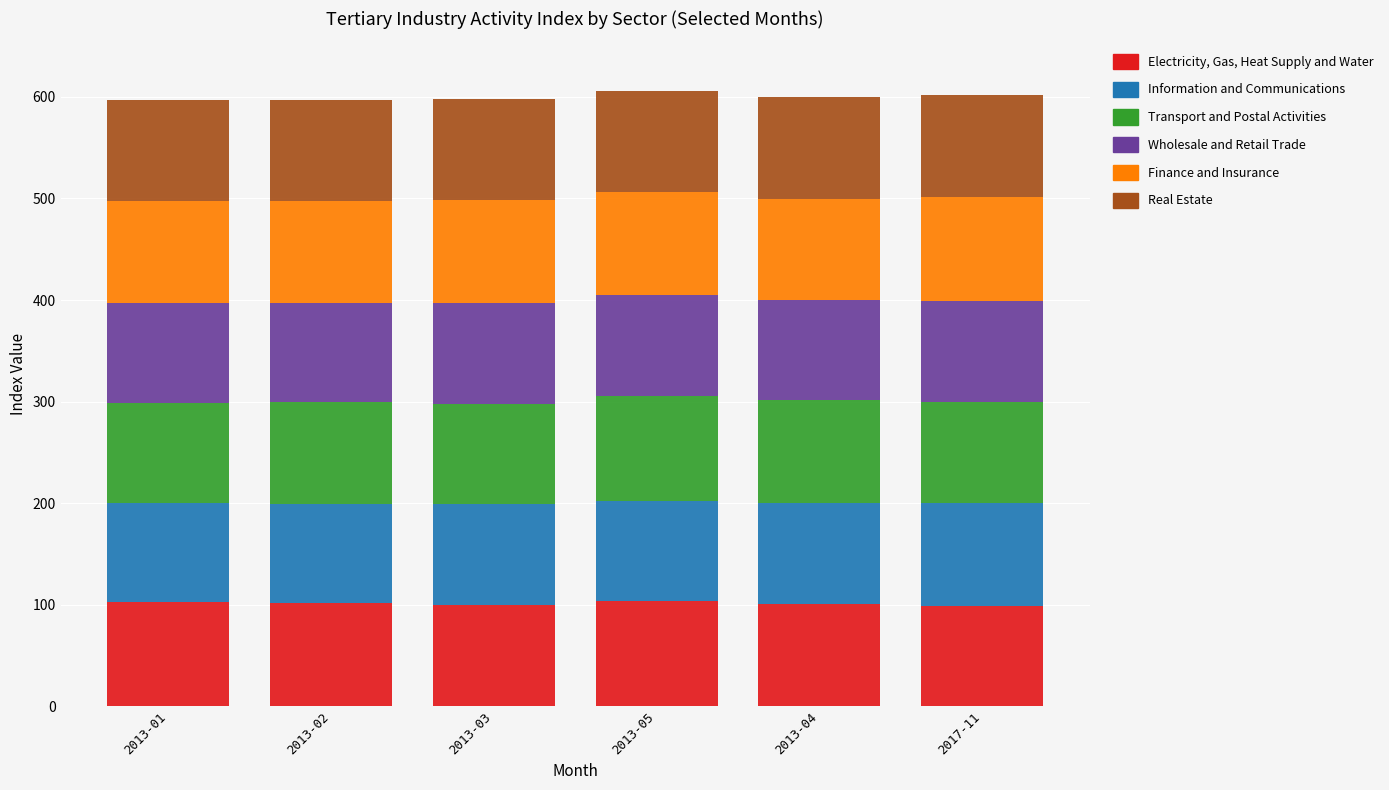

The value of Electricity, Gas, Heat Supply and Water at 2013-01 is 48.5. True or false?

False